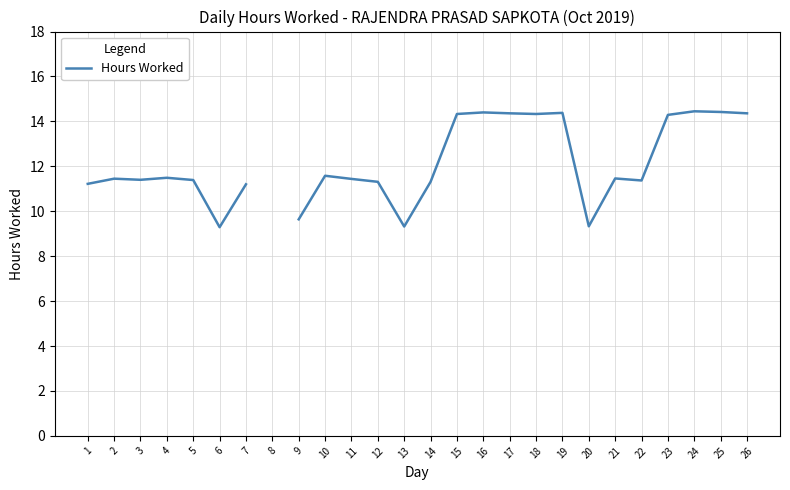

How many lines are shown in the chart?

1